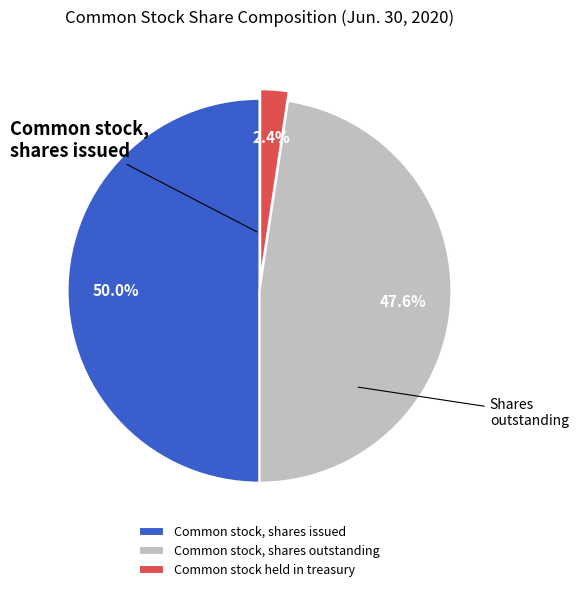

To the nearest percent, what portion does Common stock held in treasury represent?

2%